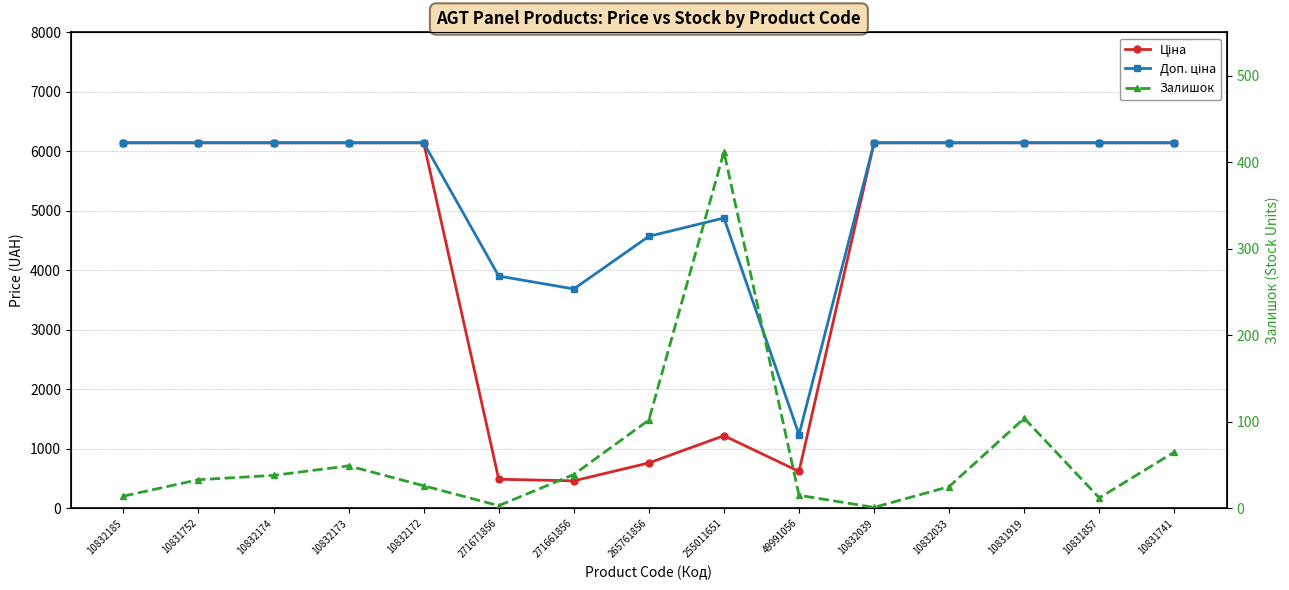

List the labels in order of Ціна value, smallest first.

271661856, 271671856, 49991056, 265761856, 255011651, 10832185, 10831752, 10832174, 10832173, 10832172, 10832039, 10832033, 10831919, 10831857, 10831741